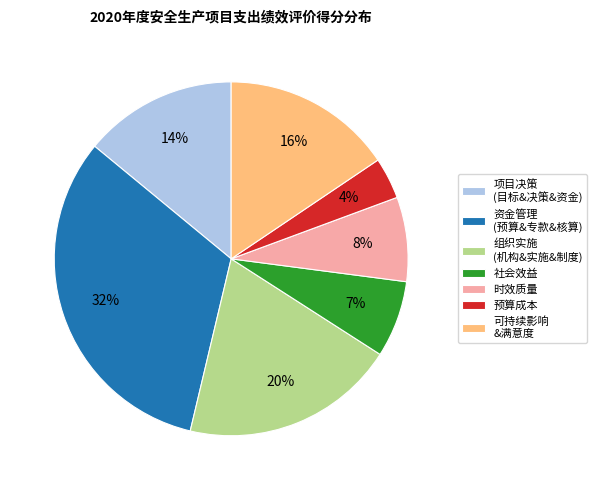

How many slices are in this pie chart?

7